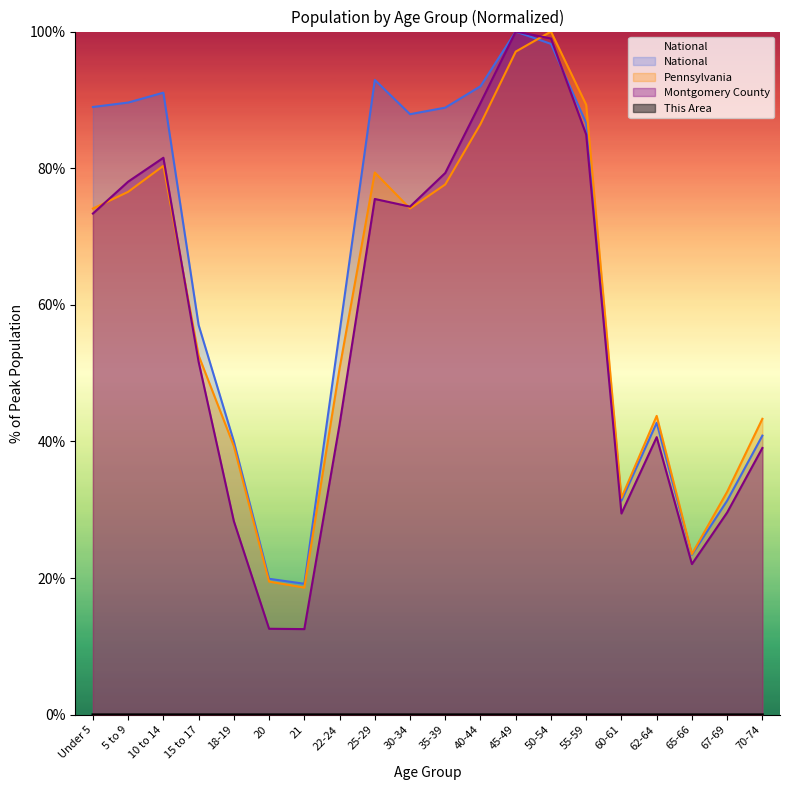

True or false: National has a value of 19.9 at 20.

True